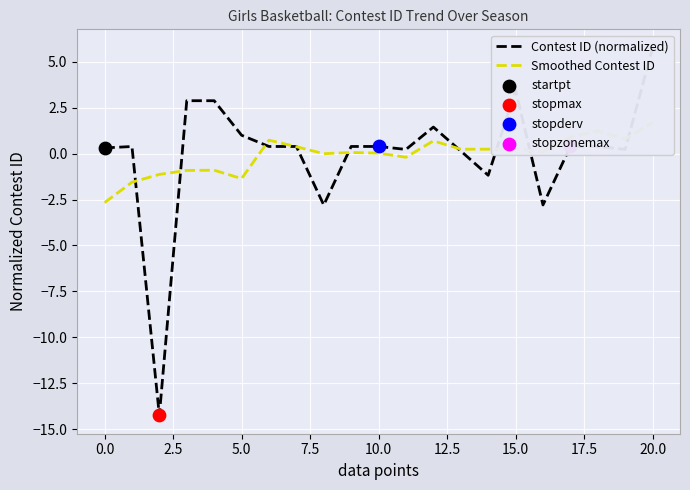

Which series has the largest total across all categories?

Contest ID (normalized)